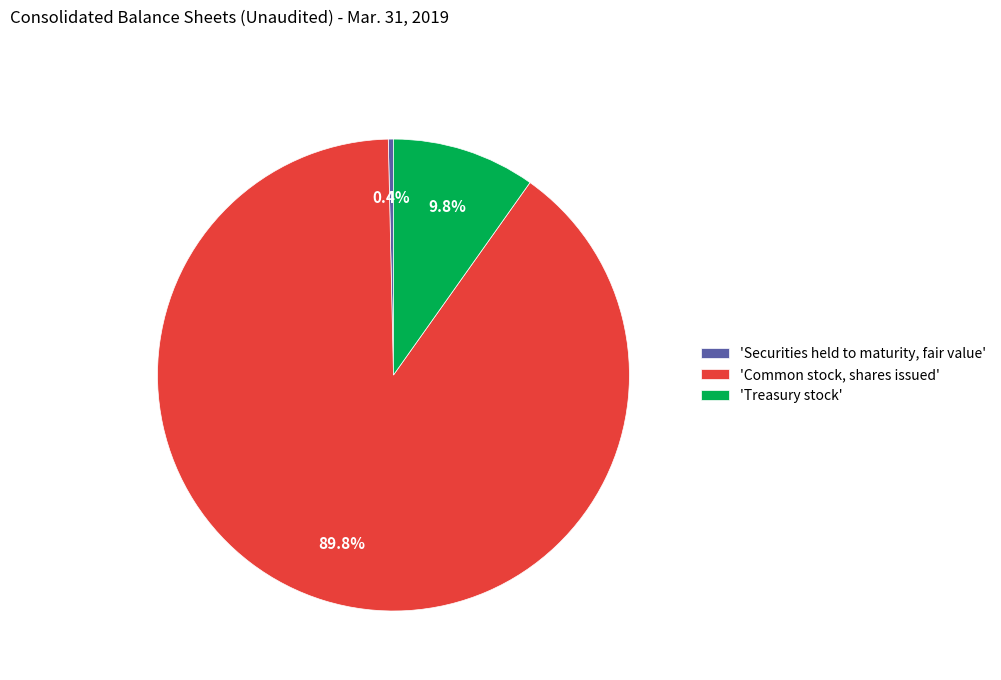

Which has a higher value, 'Treasury stock' or 'Securities held to maturity, fair value'?

'Treasury stock'